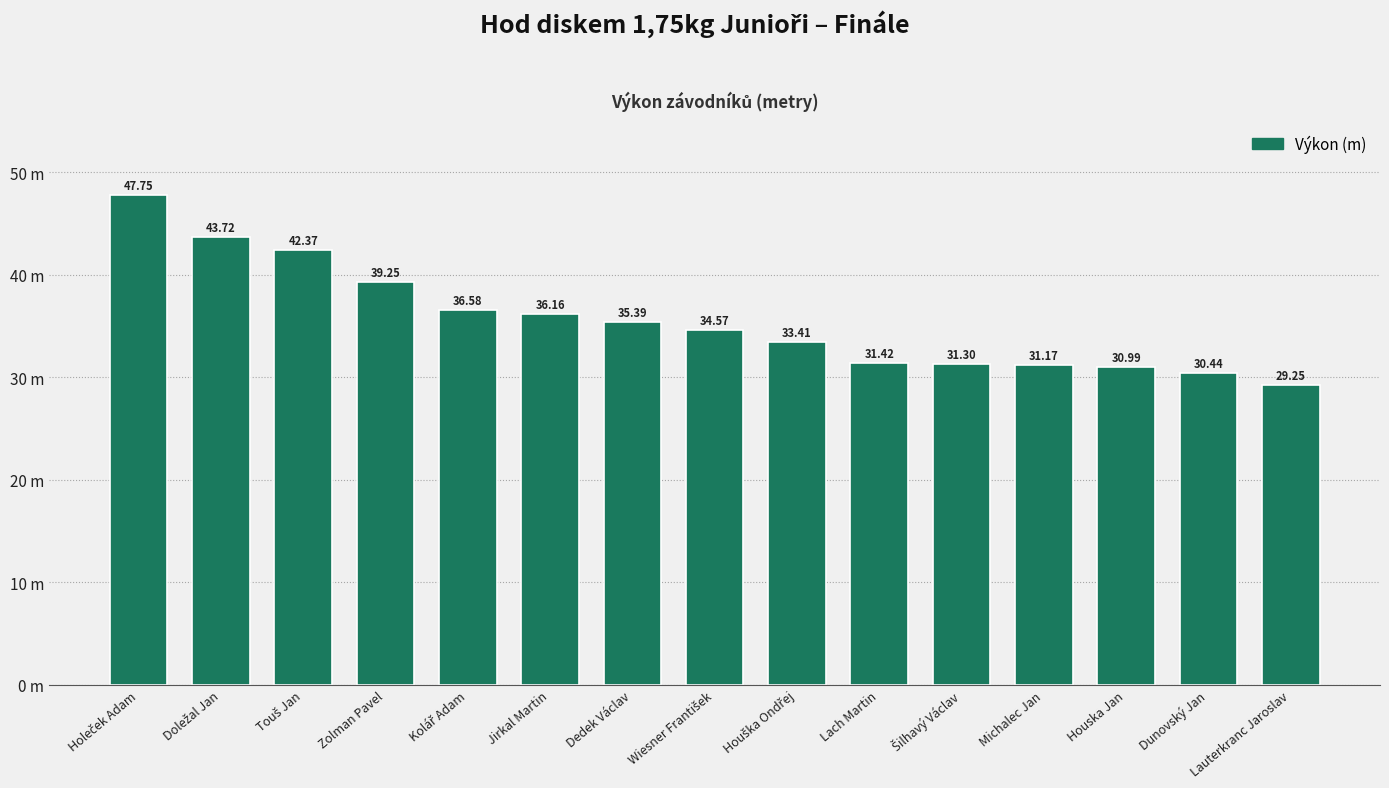

Are the bars horizontal?

No